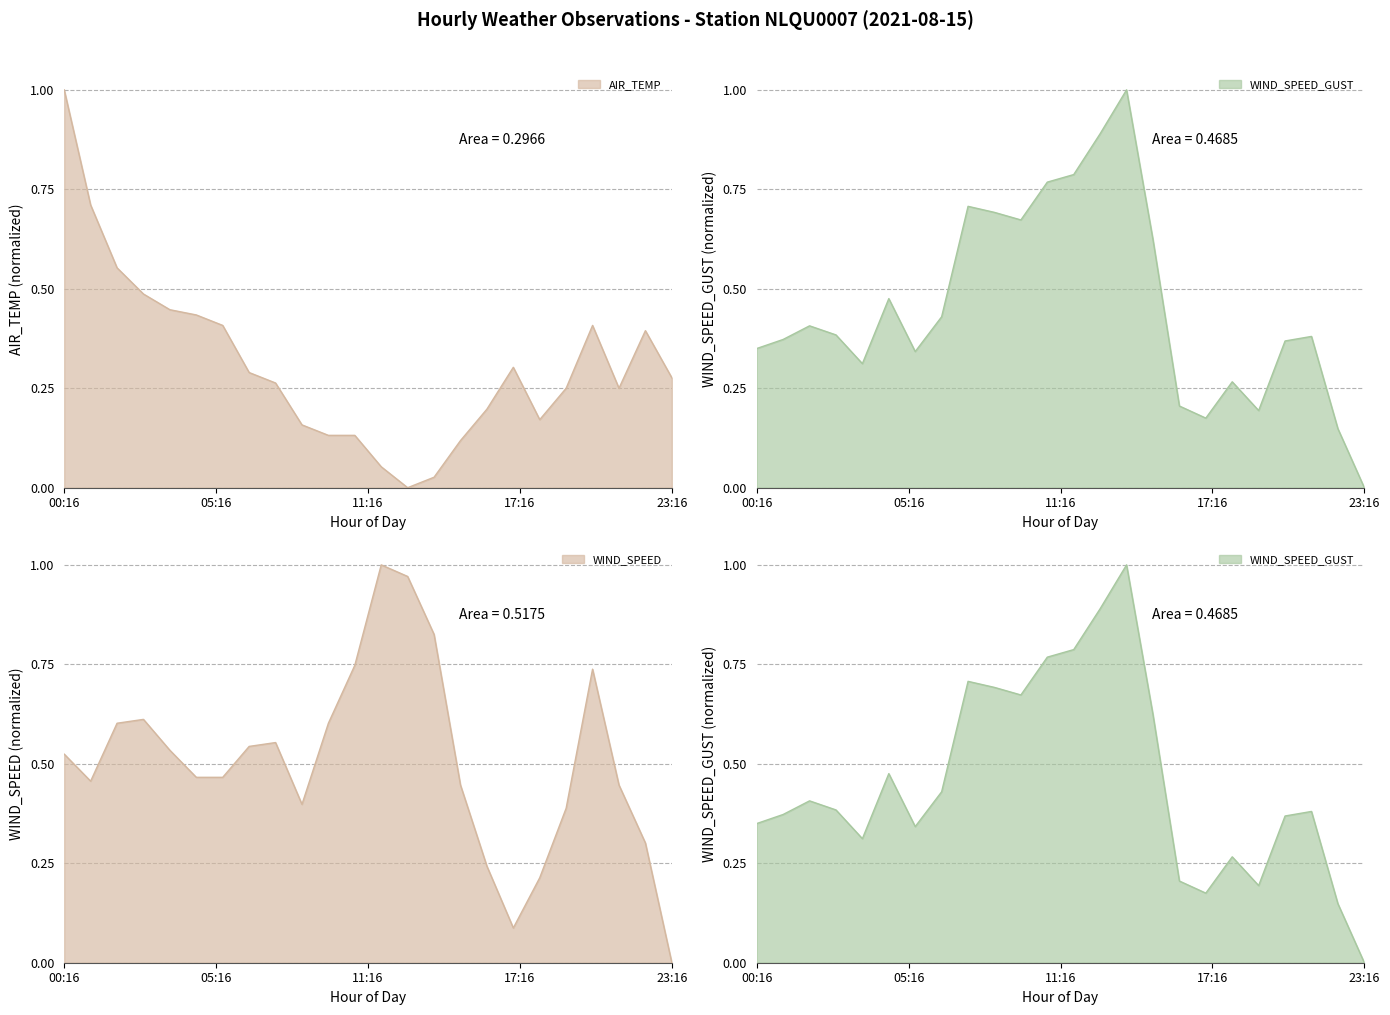

Which series has the widest spread of values?

AIR_TEMP